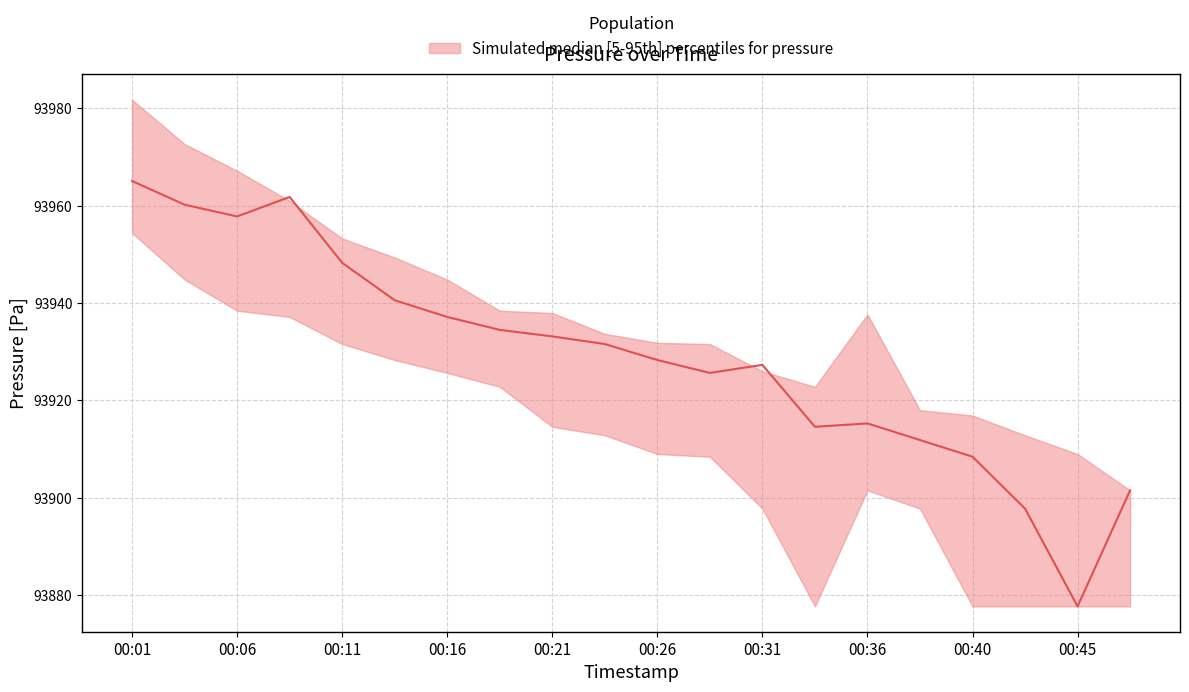

Reading right to left, extract all data points from this chart.

pressure_upper: 93901.5	93909.0	93912.8	93916.9	93918.0	93937.7	93922.8	93926.0	93931.6	93931.8	93933.7	93937.9	93938.4	93944.8	93949.3	93953.2	93961.0	93967.2	93972.7	93981.8
pressure_median: 93901.5	93877.7	93897.8	93908.4	93911.8	93915.2	93914.6	93927.3	93925.6	93928.3	93931.6	93933.1	93934.5	93937.1	93940.6	93948.2	93961.8	93957.8	93960.2	93965.1
pressure_lower: 93877.7	93877.7	93877.7	93877.7	93897.8	93901.5	93877.7	93897.8	93908.4	93909.0	93912.8	93914.6	93922.8	93925.6	93928.3	93931.6	93937.1	93938.4	93944.8	93954.4